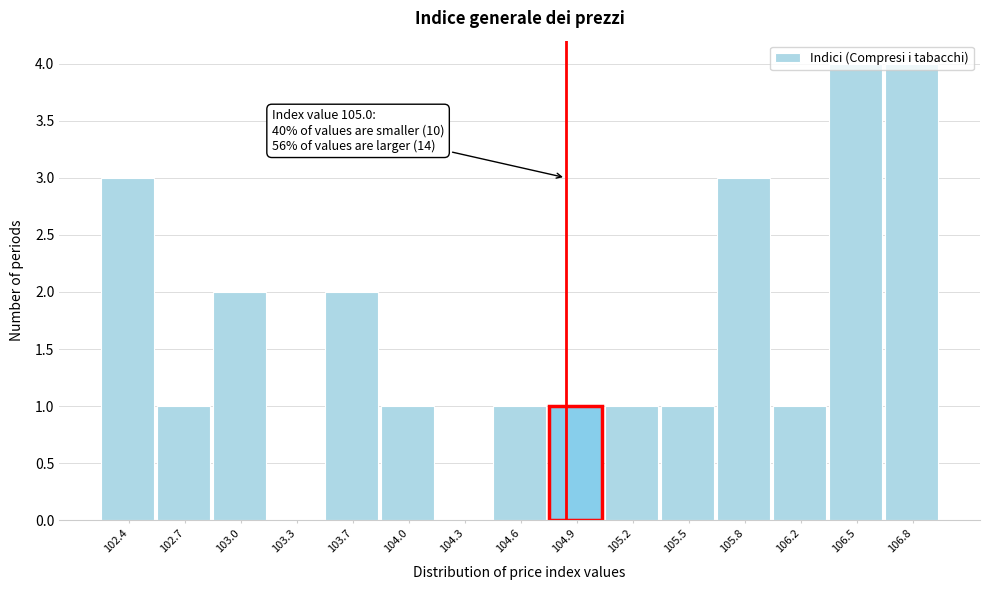

The value at 104.6 is 2. True or false?

False